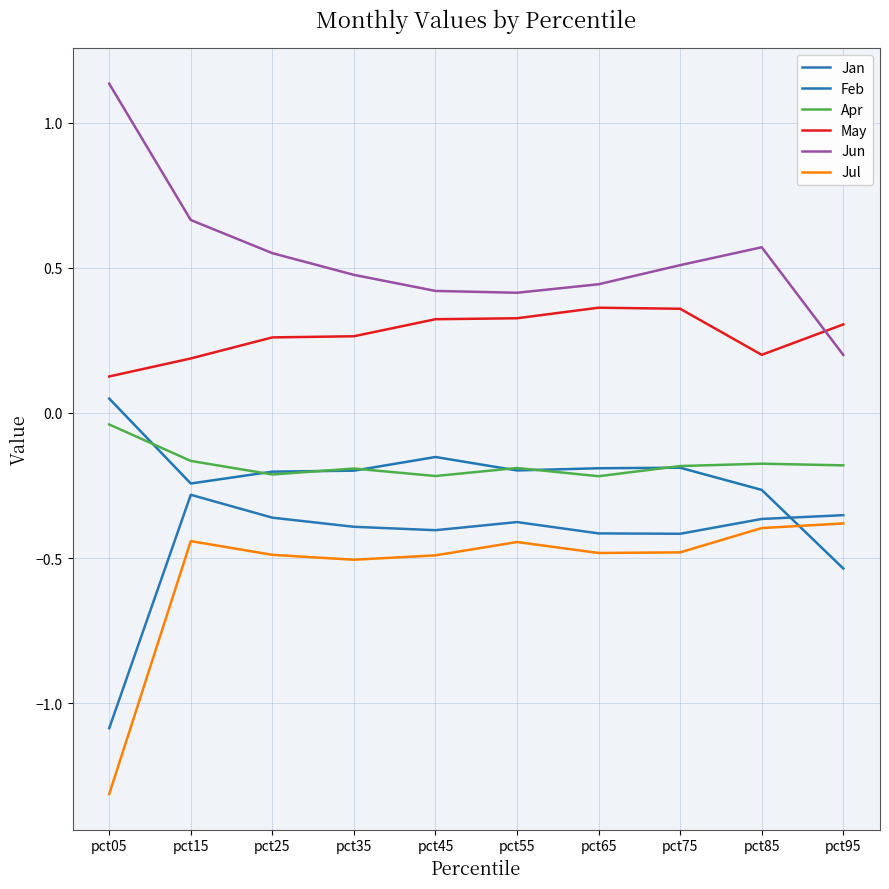

The value of Jul at pct35 is -0.1. True or false?

False